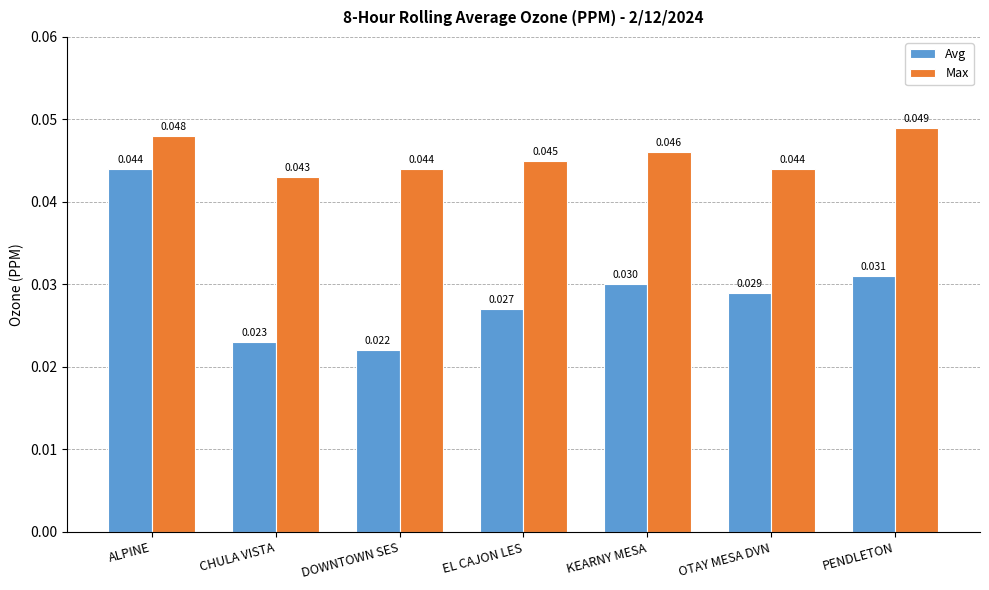

What is the label of the 6th bar from the right?

CHULA VISTA